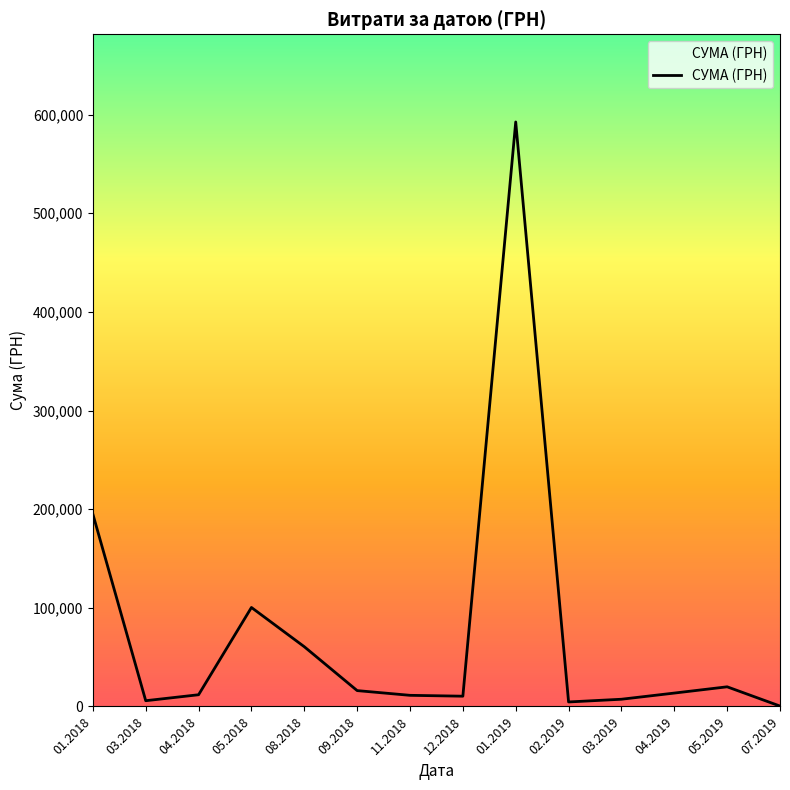

Between 07.2019 and 11.2018, which is larger?

11.2018